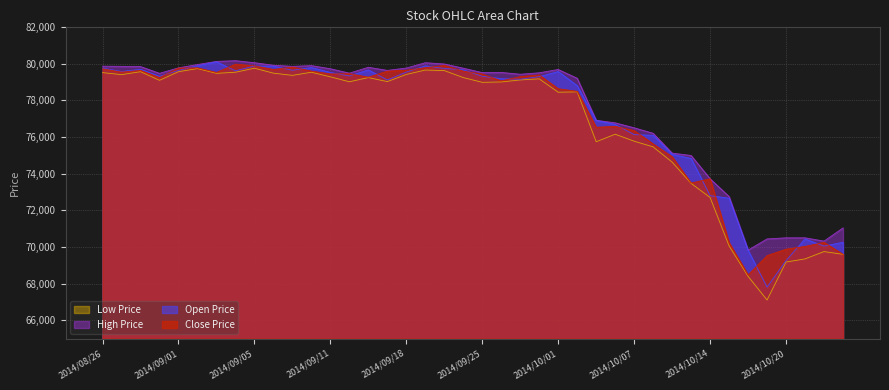

Which series has the widest spread of values?

Low Price